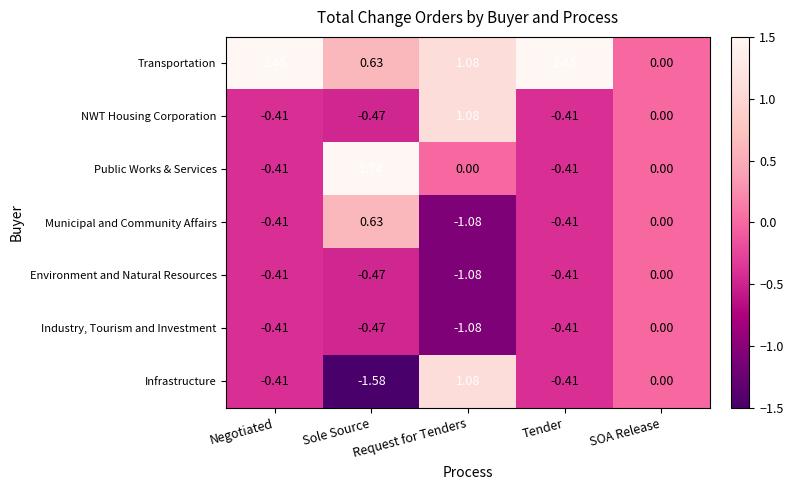

Which series has the largest total across all categories?

Transportation